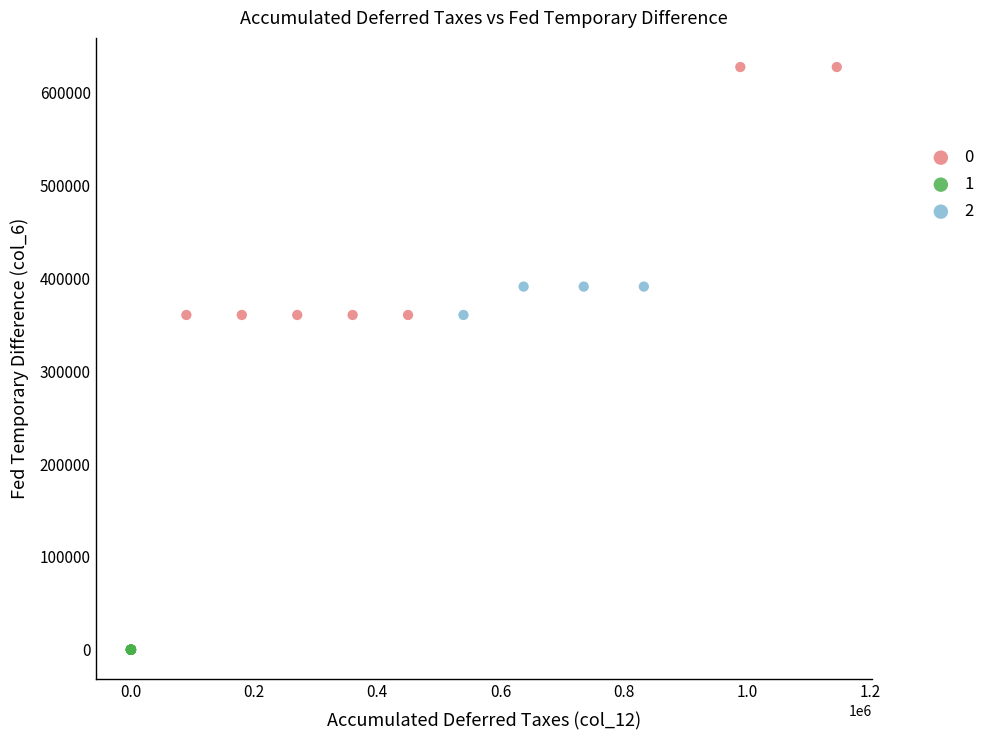

Which series reaches the minimum Y coordinate?

1